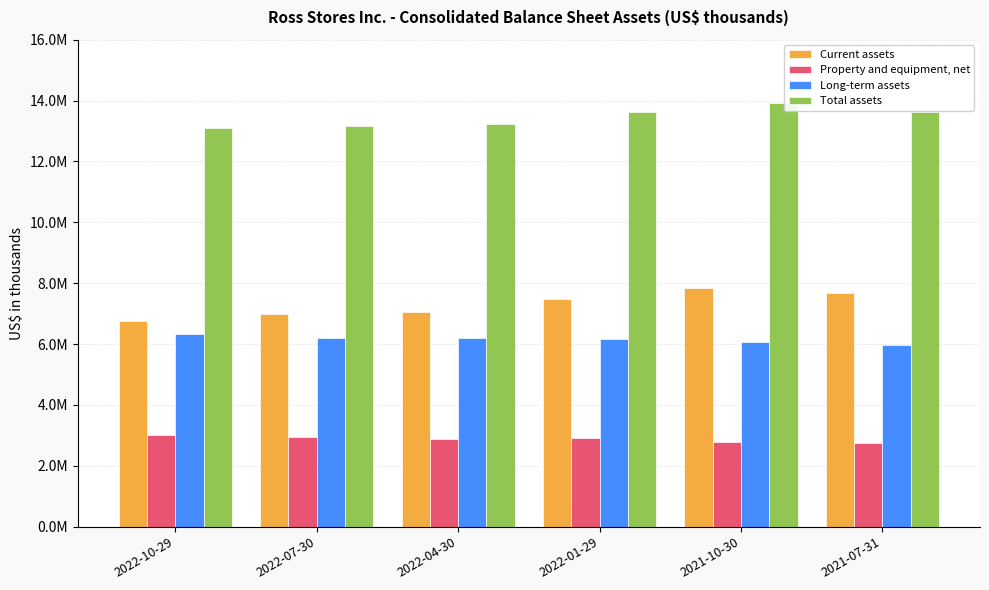

Does the chart contain stacked bars?

No